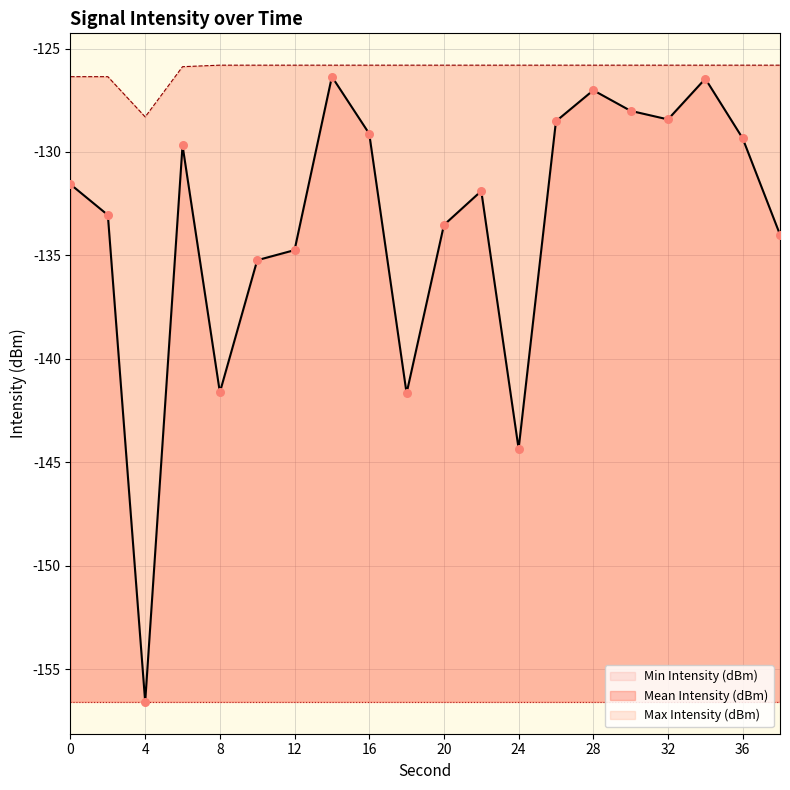

Which series has the largest Y range (max minus min)?

Mean Intensity (dBm)